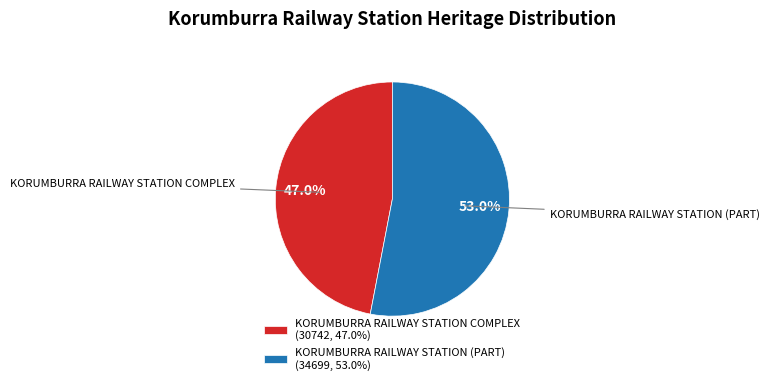

What is the largest slice in the pie chart?

KORUMBURRA RAILWAY STATION (PART)